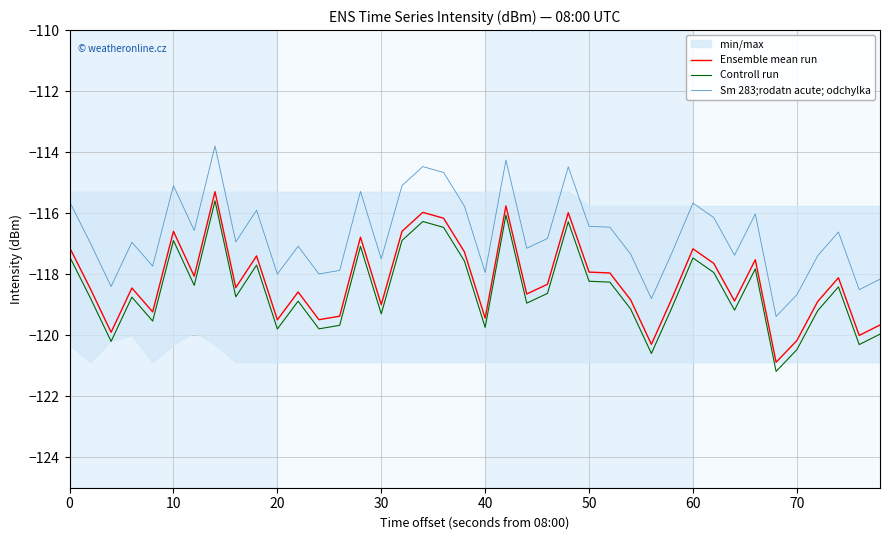

What is the difference between the maximum and minimum values in the Controll run series?

5.6